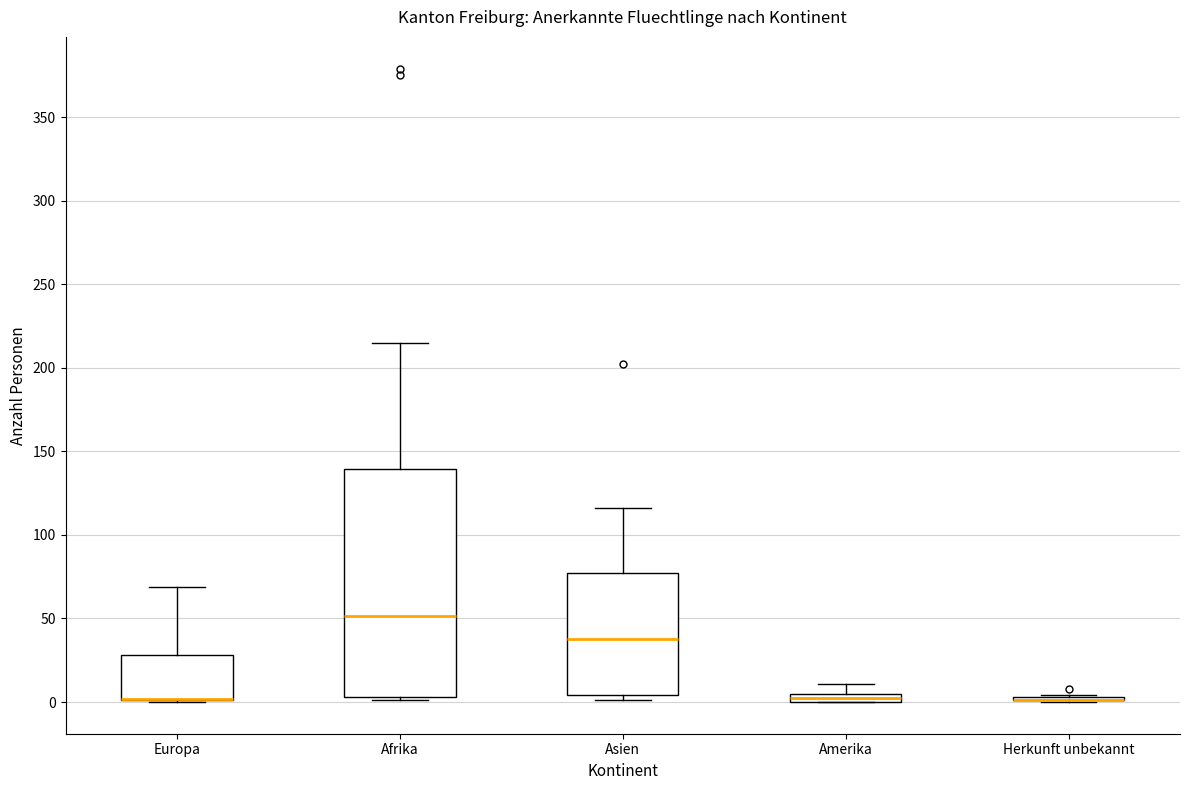

Comparing the boxes themselves (not the whiskers), which one is the tallest?

Afrika